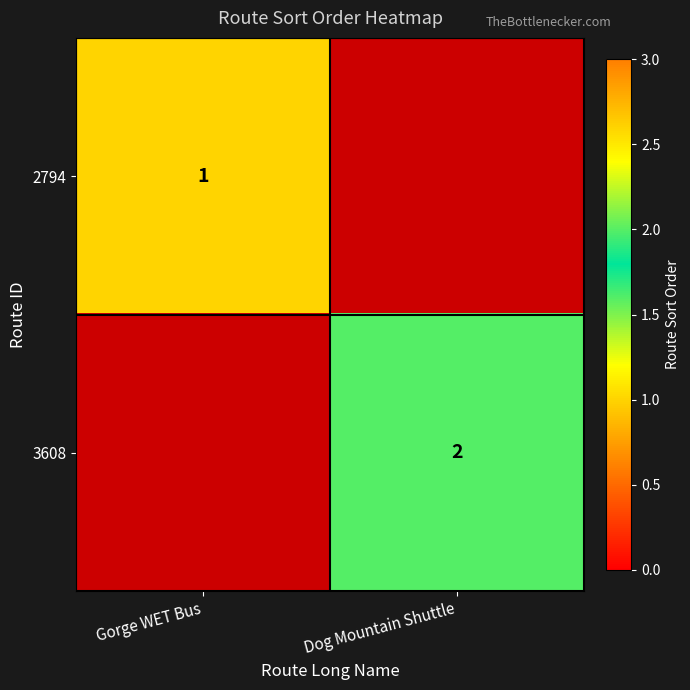

How many distinct data groups are displayed?

2